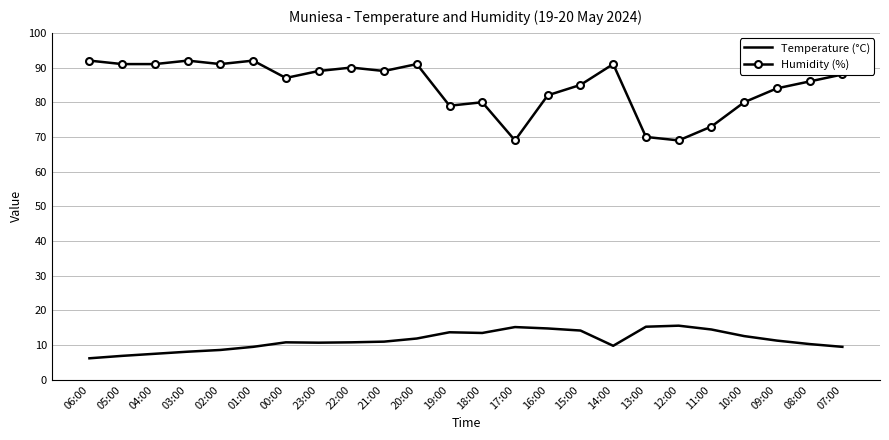

What is the greatest value displayed?

92.0